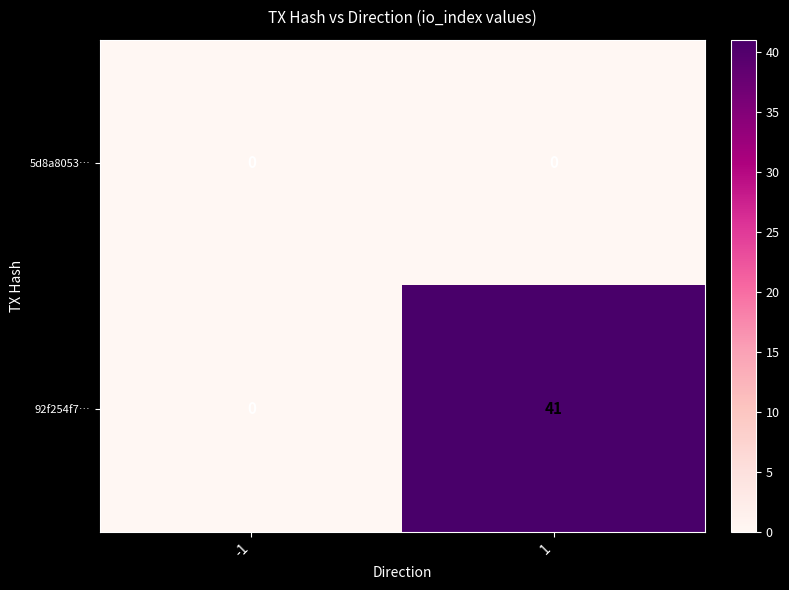

What is the difference between the maximum and minimum values in the 92f254f7… series?

41